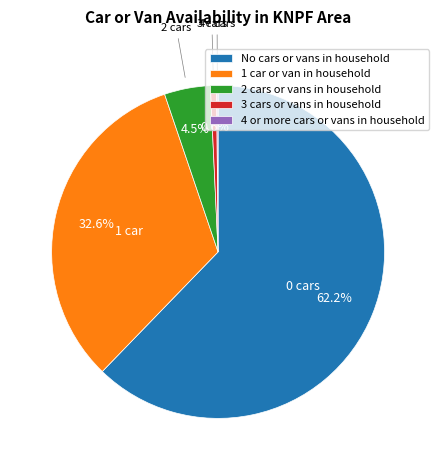

To the nearest percent, what percentage of the pie is 3 cars or vans in household?

1%